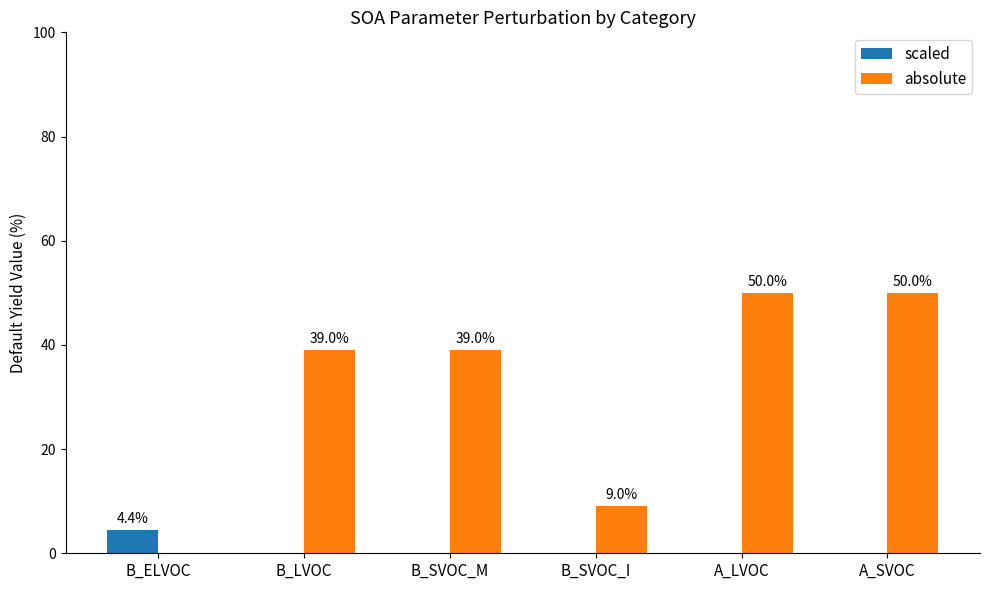

What is the difference between the scaled values at B_ELVOC and B_SVOC_I?

4.4